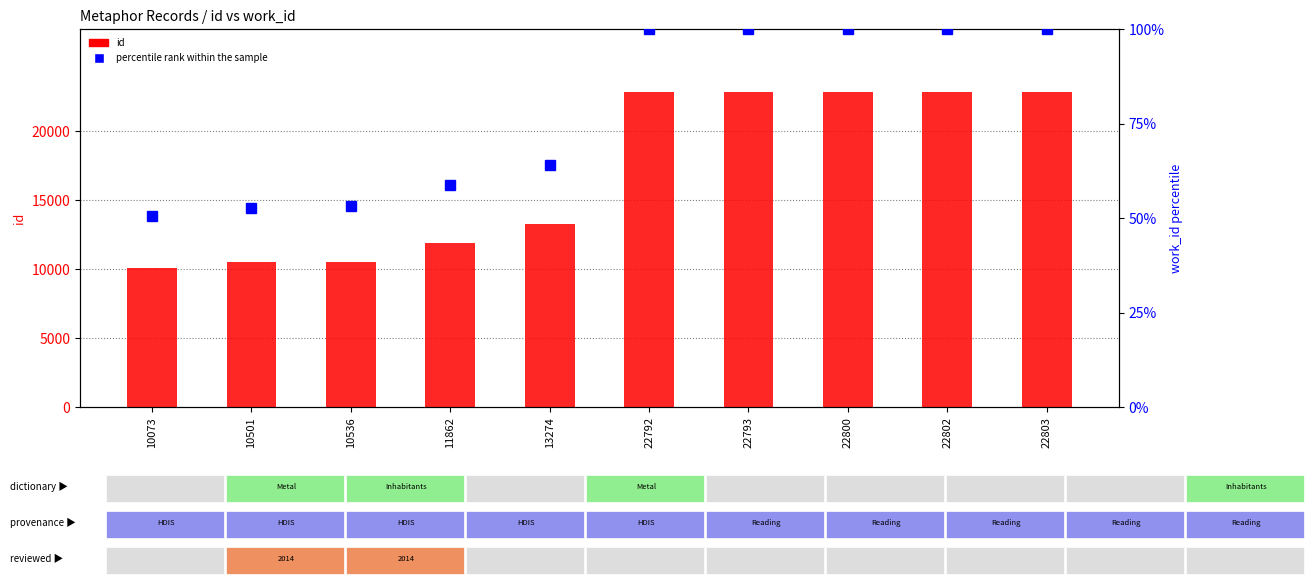

Which series has the largest range (max minus min)?

id